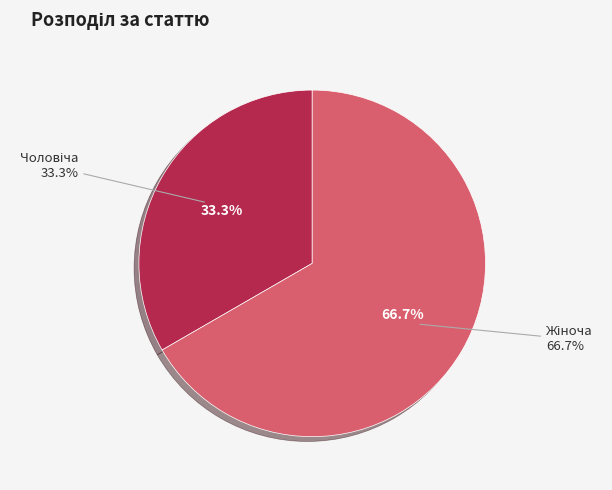

Do Чоловіча and Жіноча together represent more than half of the pie?

Yes